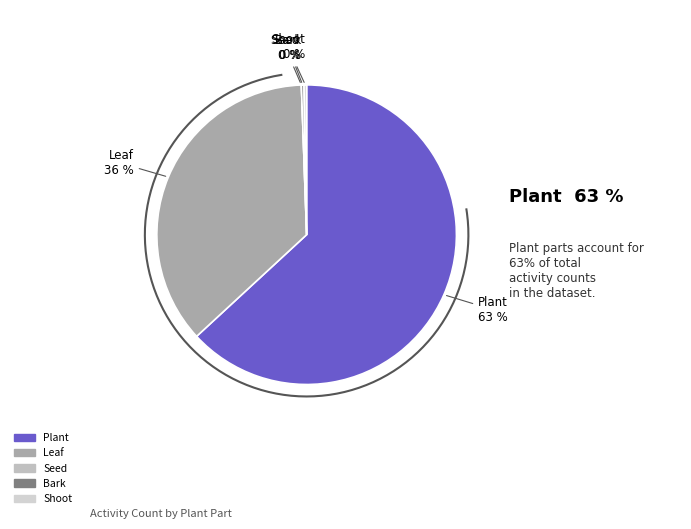

Combined, do Leaf and Shoot account for over 50%?

No